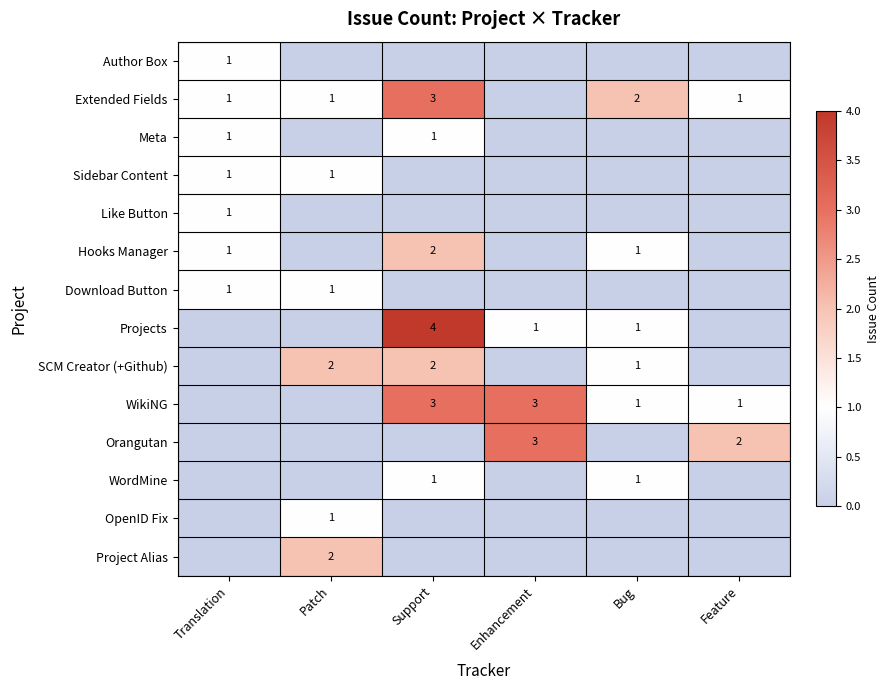

Is it true that Extended Fields equals 5 at Support?

False